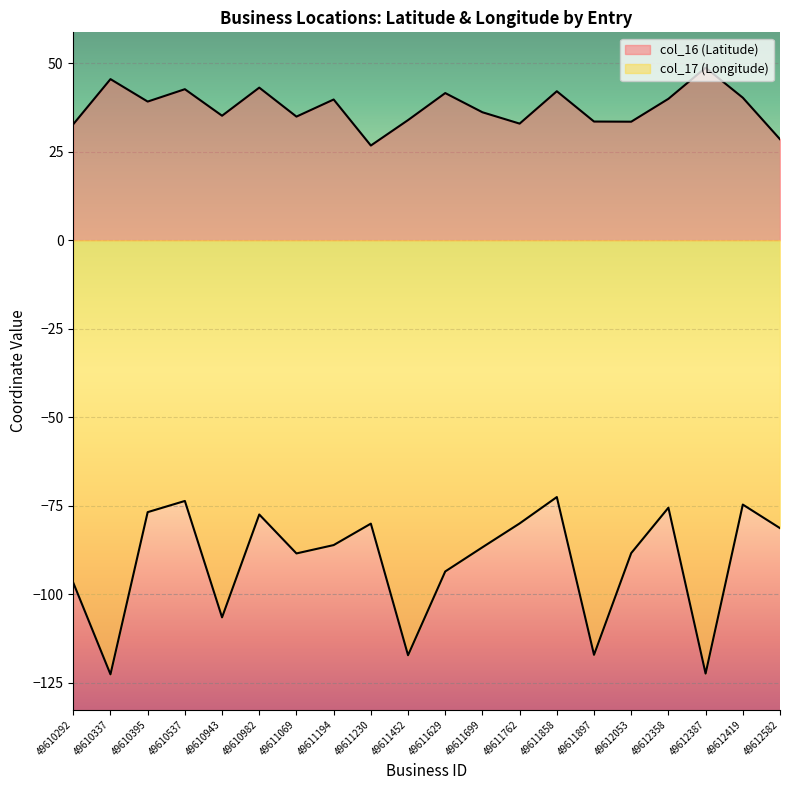

The col_17 (Longitude) series shows -186.0 at 49612387. True or false?

False